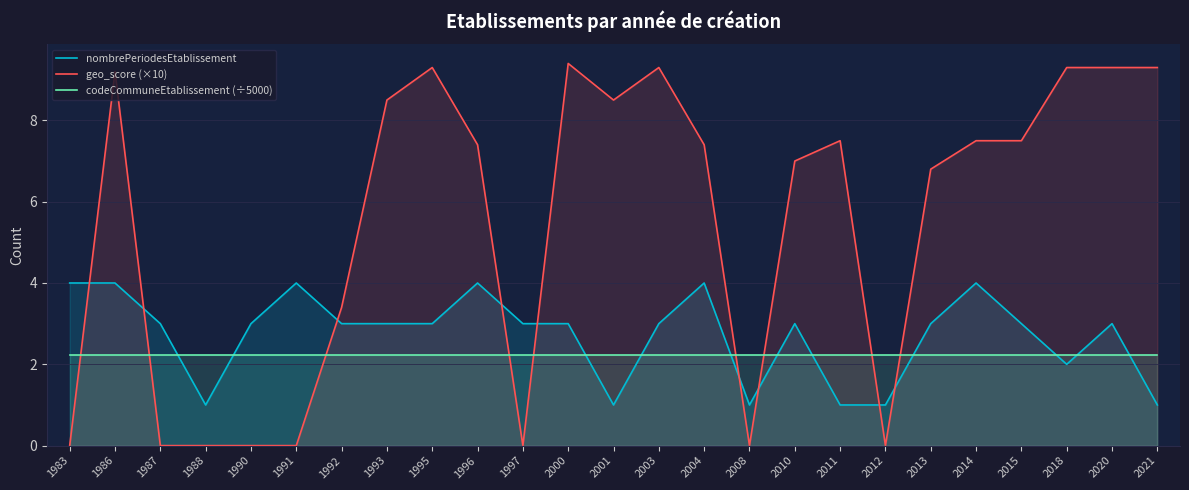

Which category has the highest value across all series?

2000